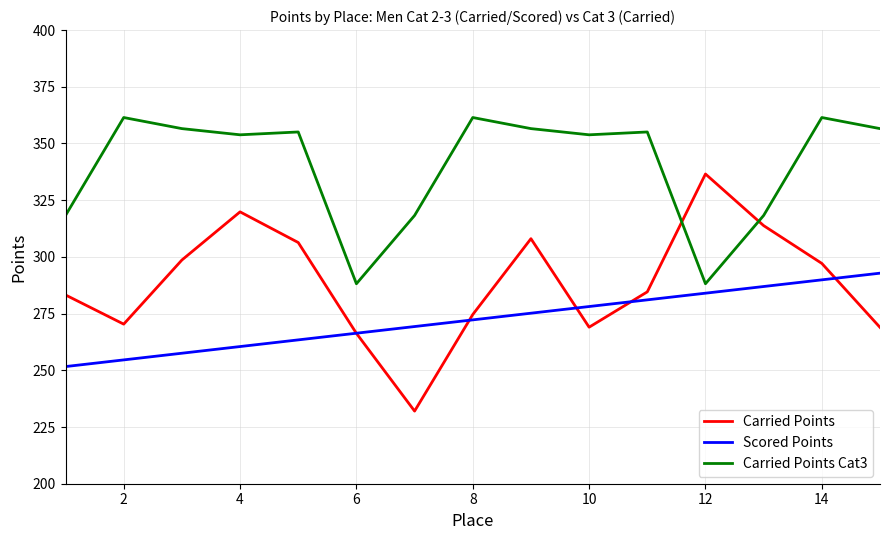

Count the number of categories in the chart.

15